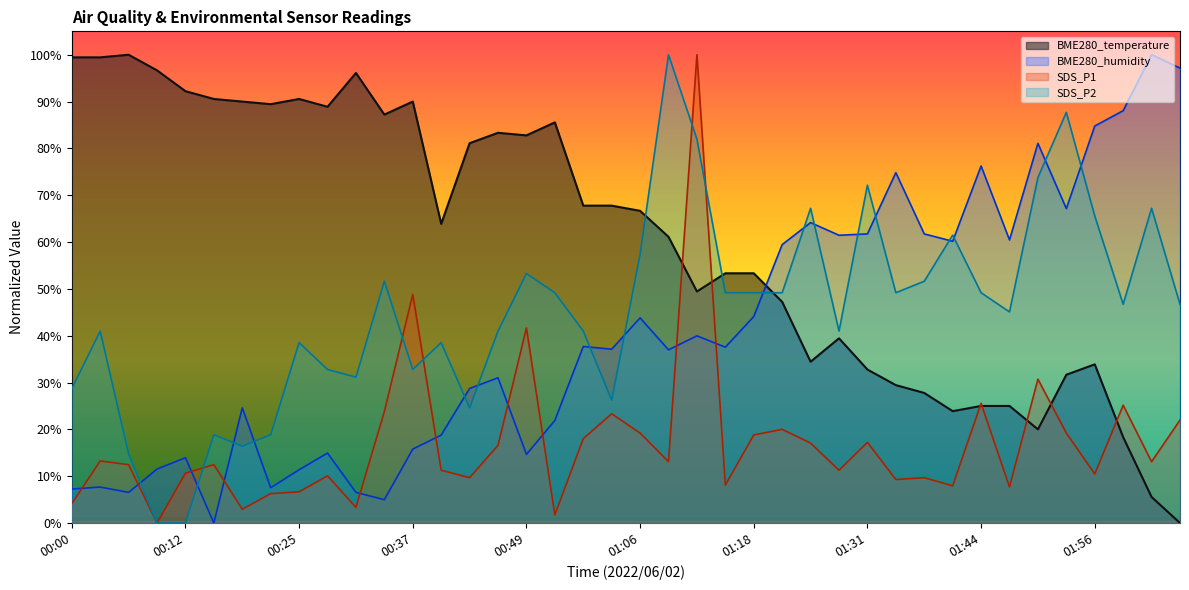

What is the label of the 23rd point from the right?

00:53